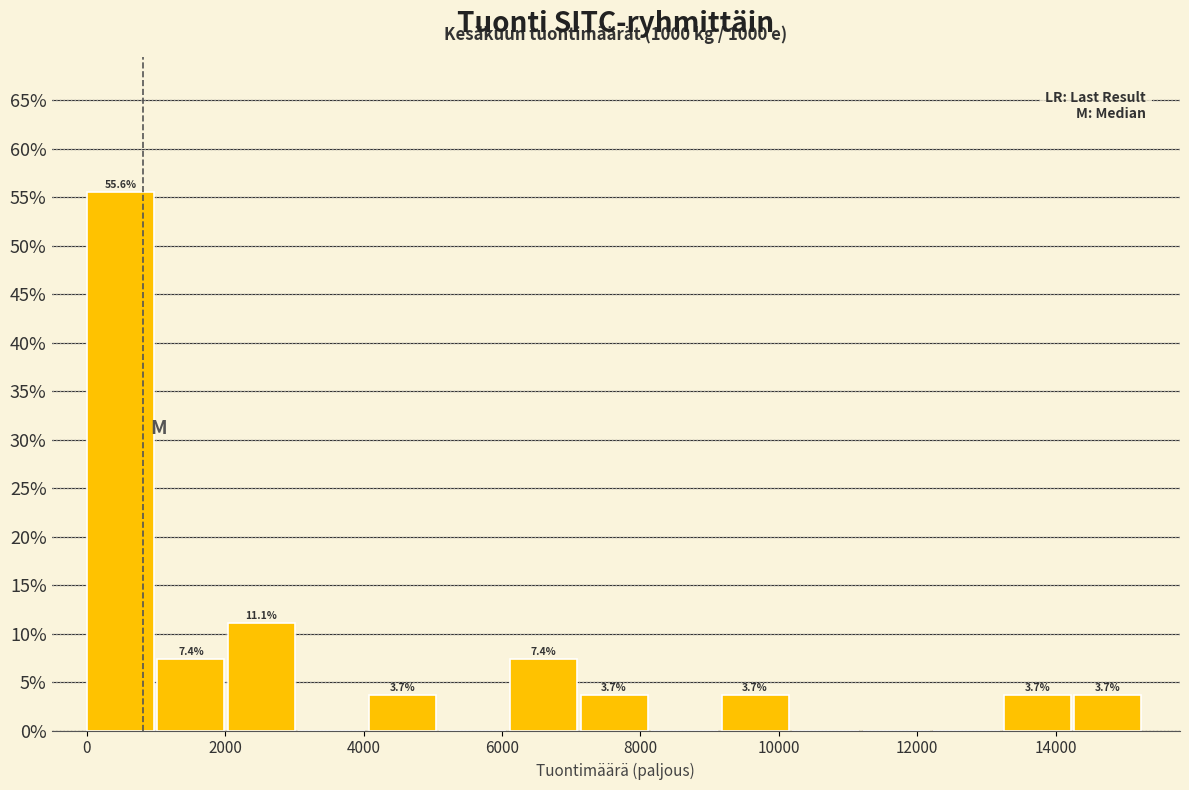

Which range on the x-axis has the tallest bar?

0 to 1000